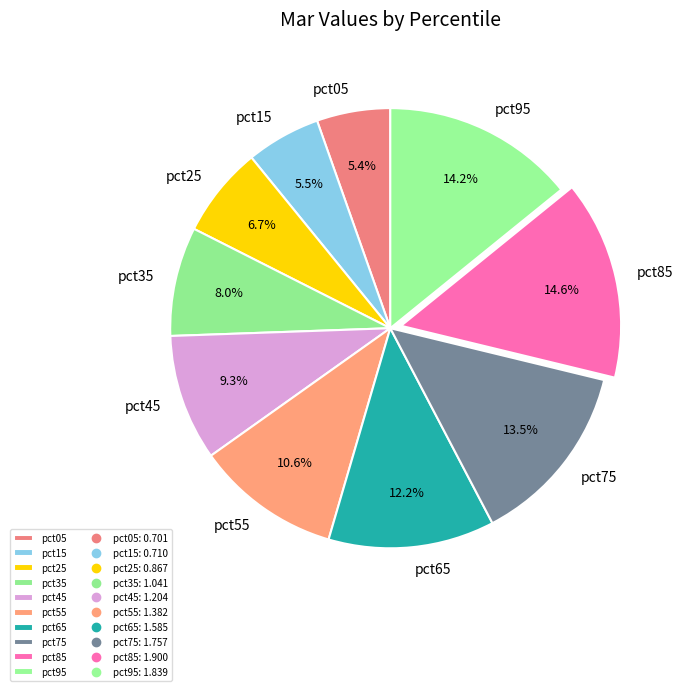

Which has a higher value, pct55 or pct45?

pct55